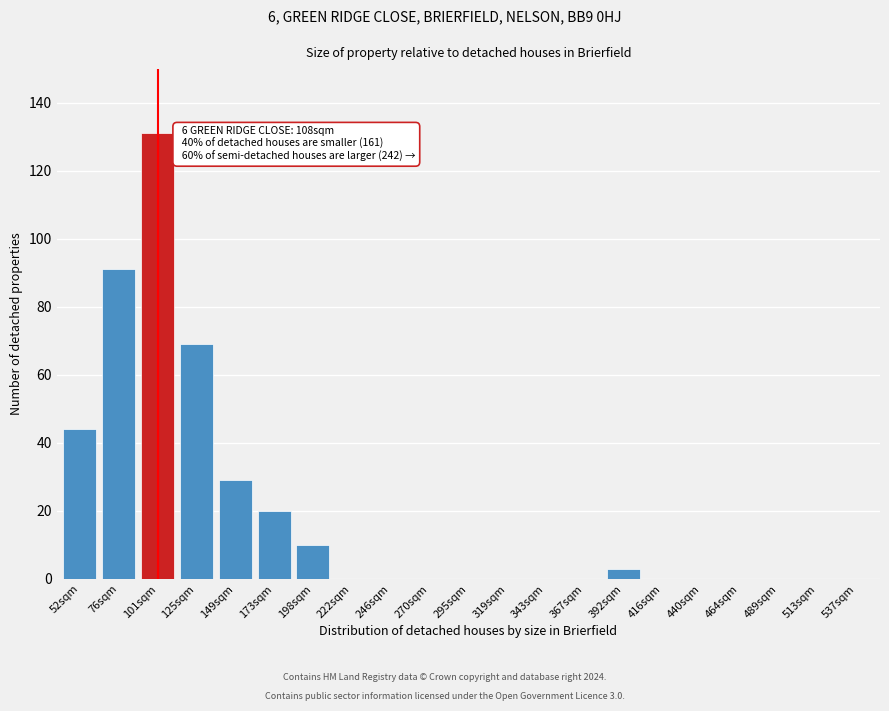

Reading left to right, extract all data points from this chart.

52sqm=44	76sqm=91	101sqm=131	125sqm=69	149sqm=29	173sqm=20	198sqm=10	222sqm=0	246sqm=0	270sqm=0	295sqm=0	319sqm=0	343sqm=0	367sqm=0	392sqm=3	416sqm=0	440sqm=0	464sqm=0	489sqm=0	513sqm=0	537sqm=0